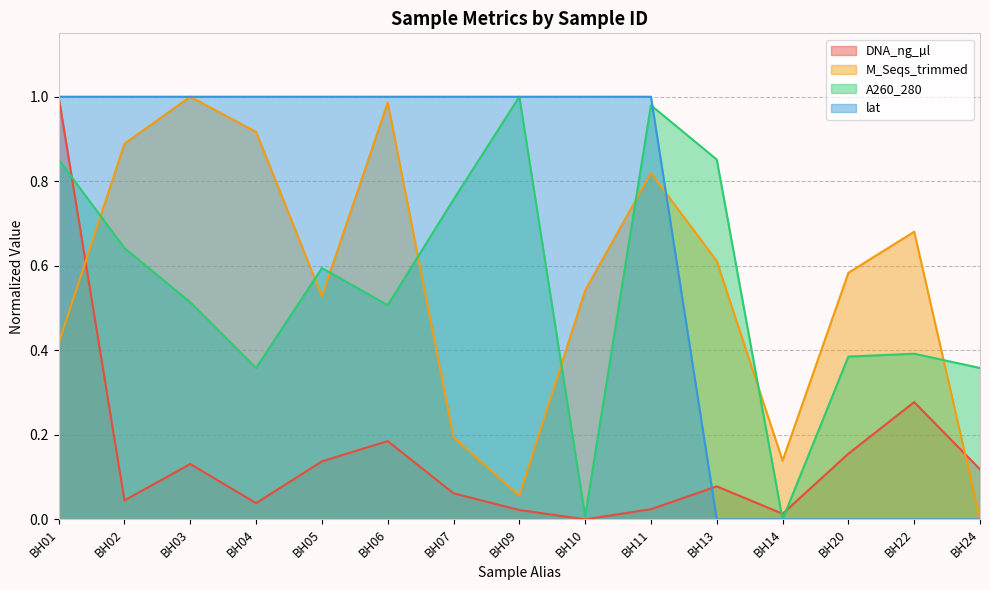

At which label is M_Seqs_trimmed closest to 0?

BH24